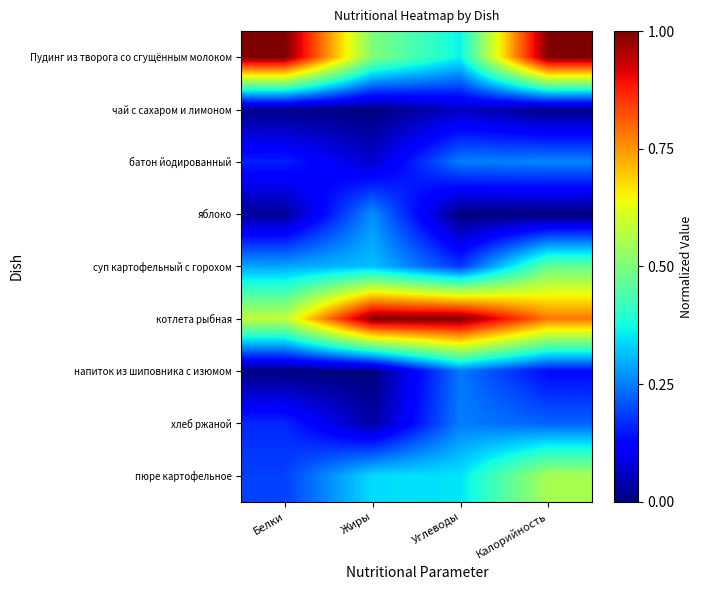

Which series changed the most between Жиры and Углеводы?

яблоко